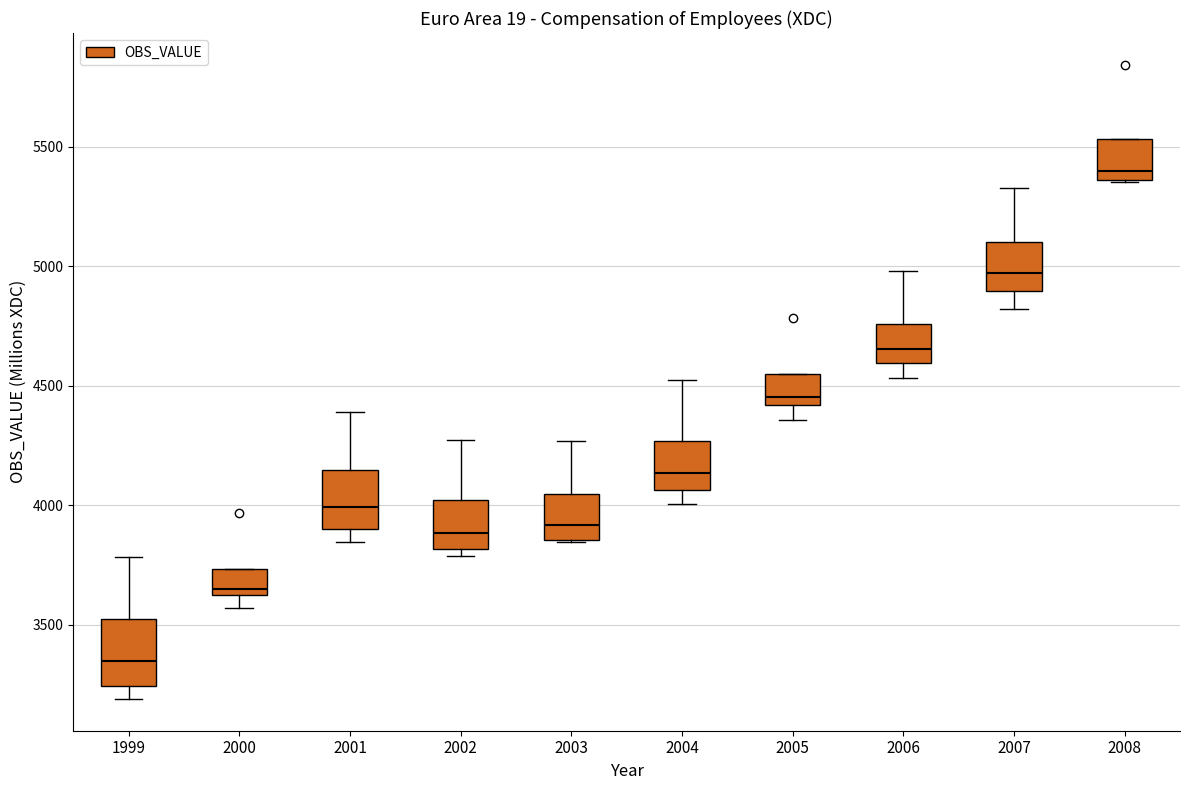

Which box has the lowest median line?

1999